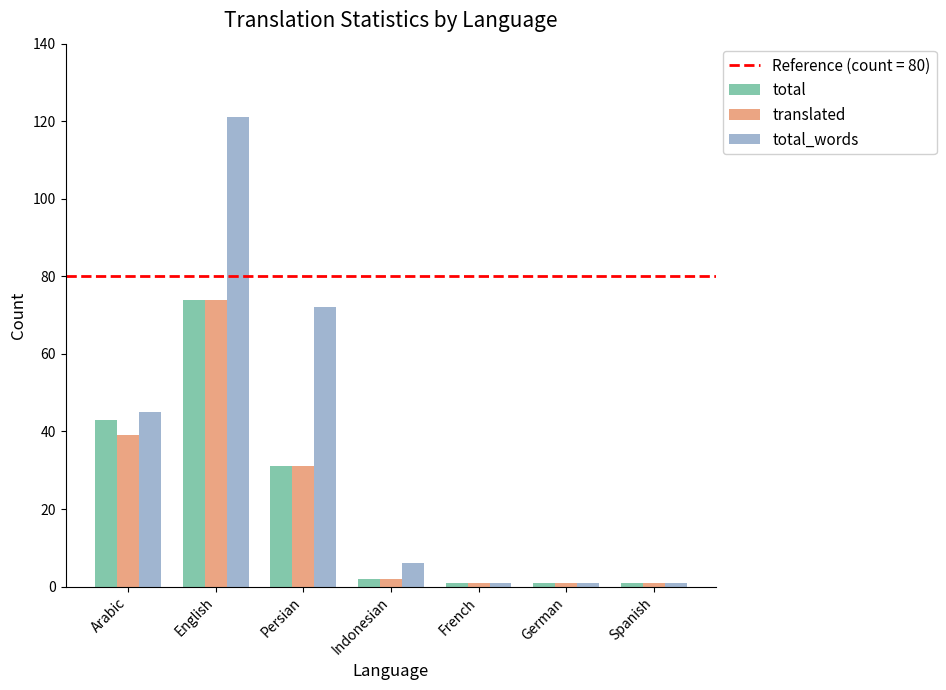

Which series has the widest spread of values?

total_words